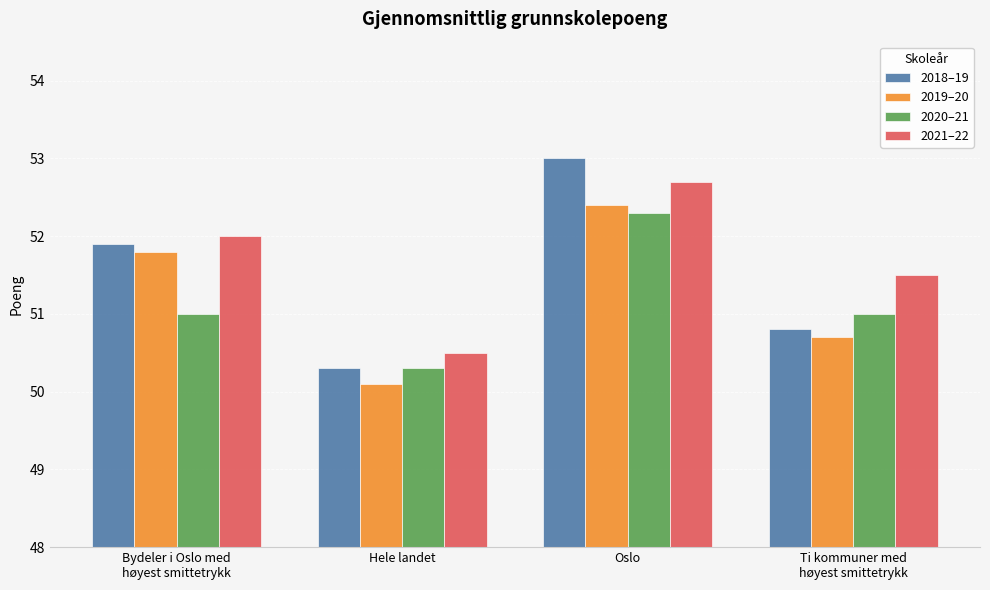

Is the value of 2021–22 at Hele landet greater than the value of 2018–19 at Ti kommuner med
høyest smittetrykk?

No